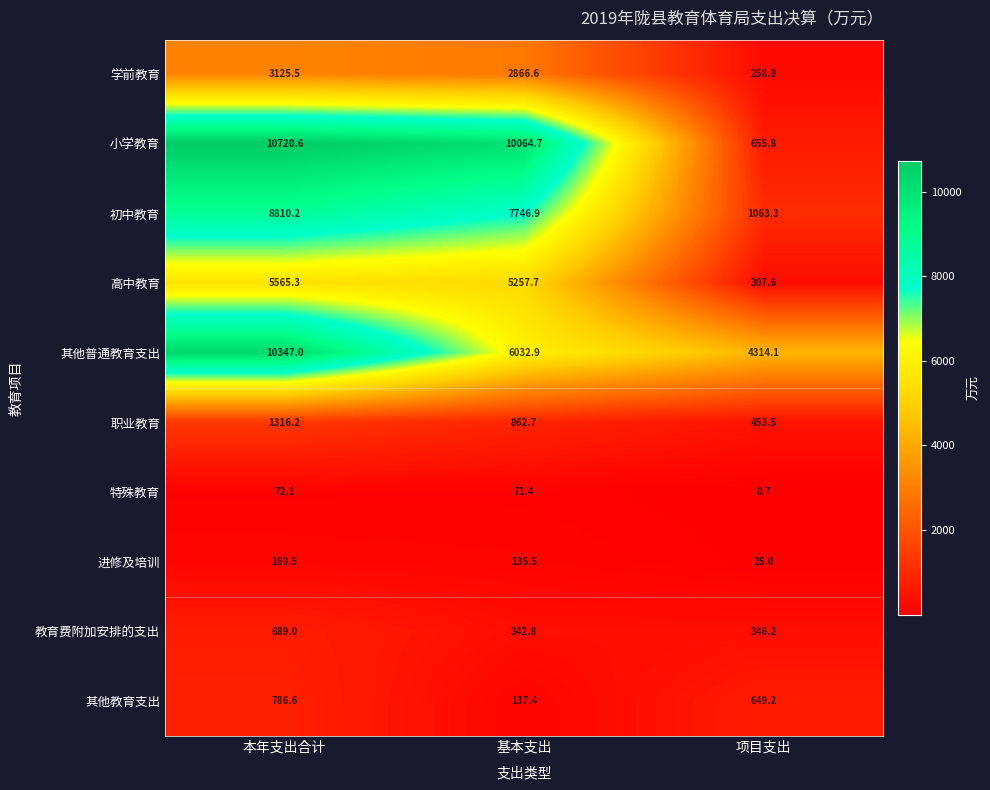

How many distinct data groups are displayed?

10